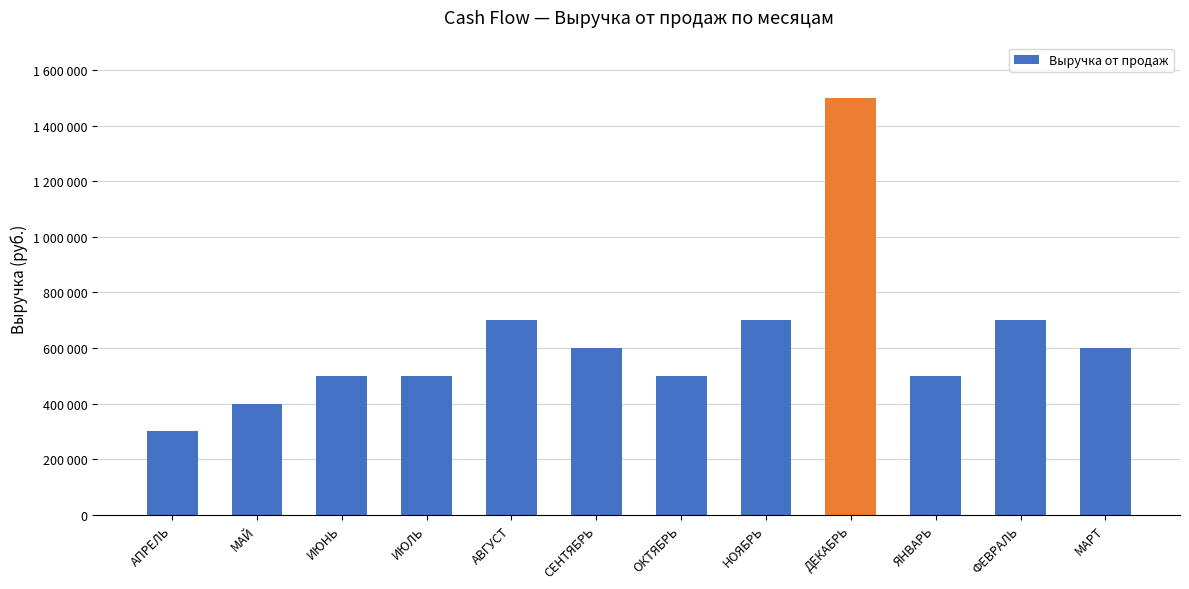

What is the label of the 5th bar from the right?

НОЯБРЬ